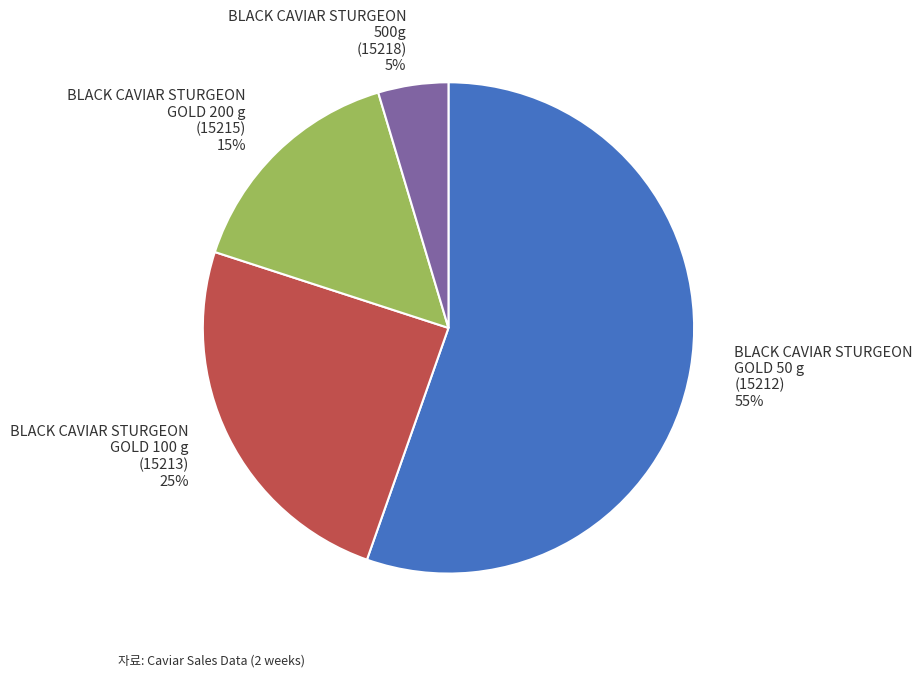

To the nearest percent, what is the average slice percentage?

25%